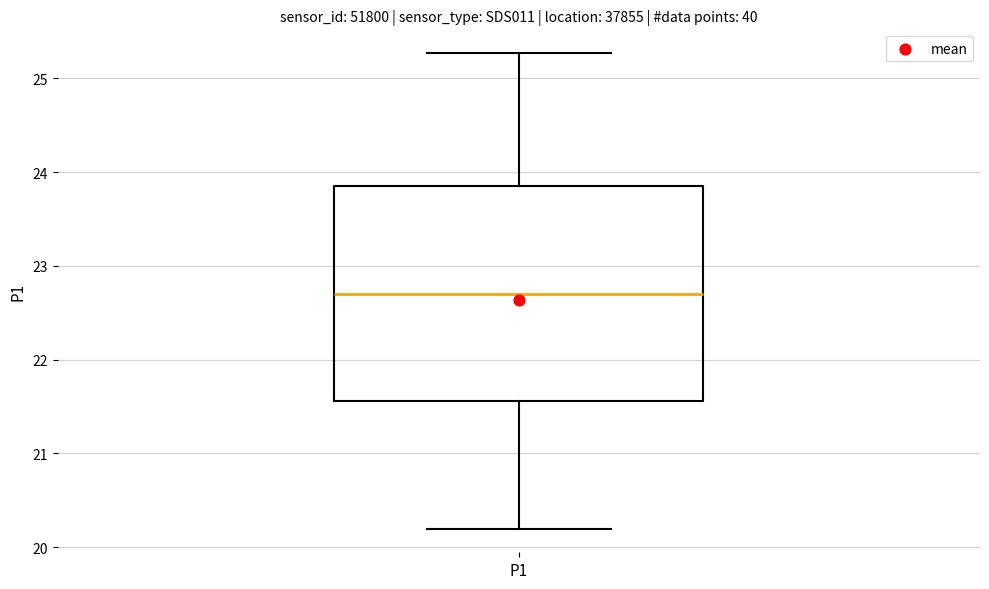

Where does the upper whisker of the box for P1 end on the y-axis? The values are not printed on the chart, so give them approximately, as read against the axis.

25.3